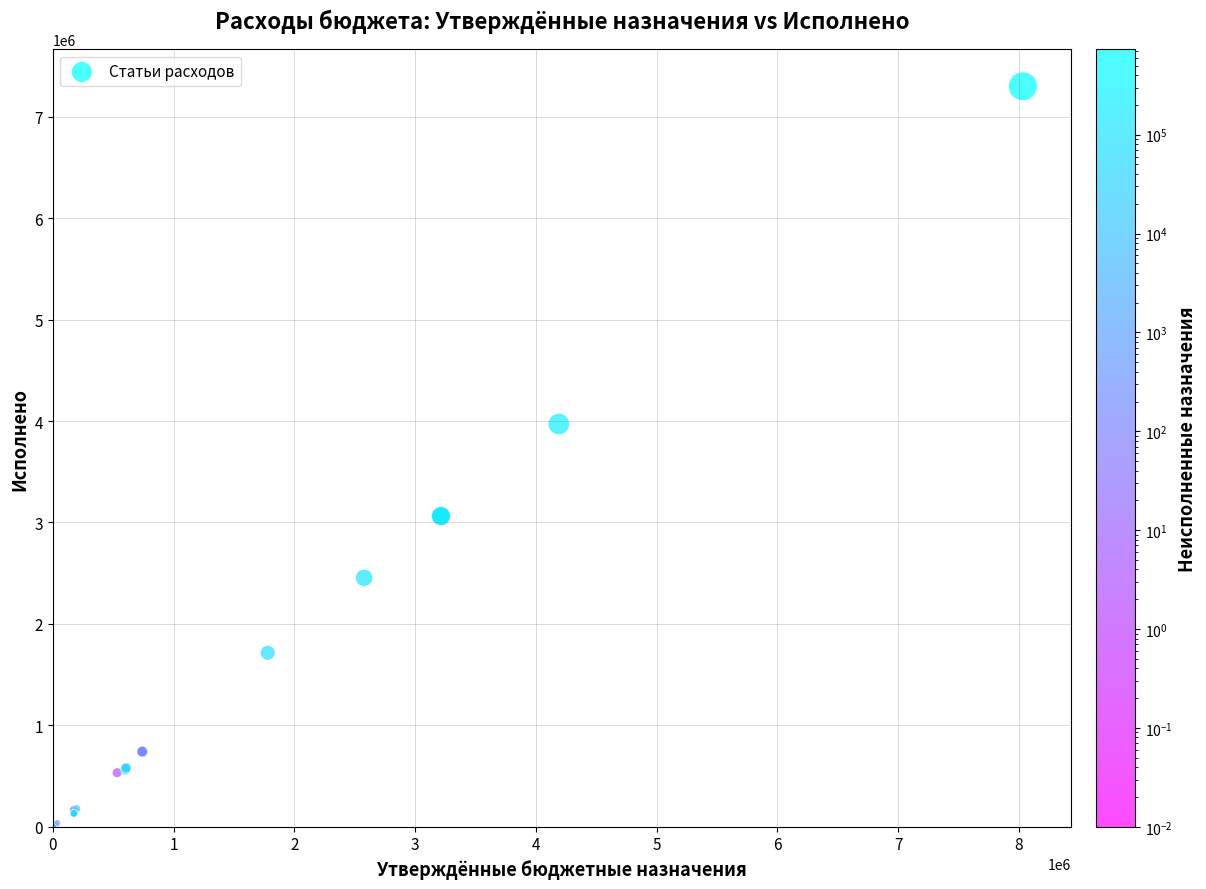

What Y value in the scatter plot is closest to 3650174?

3970318.8